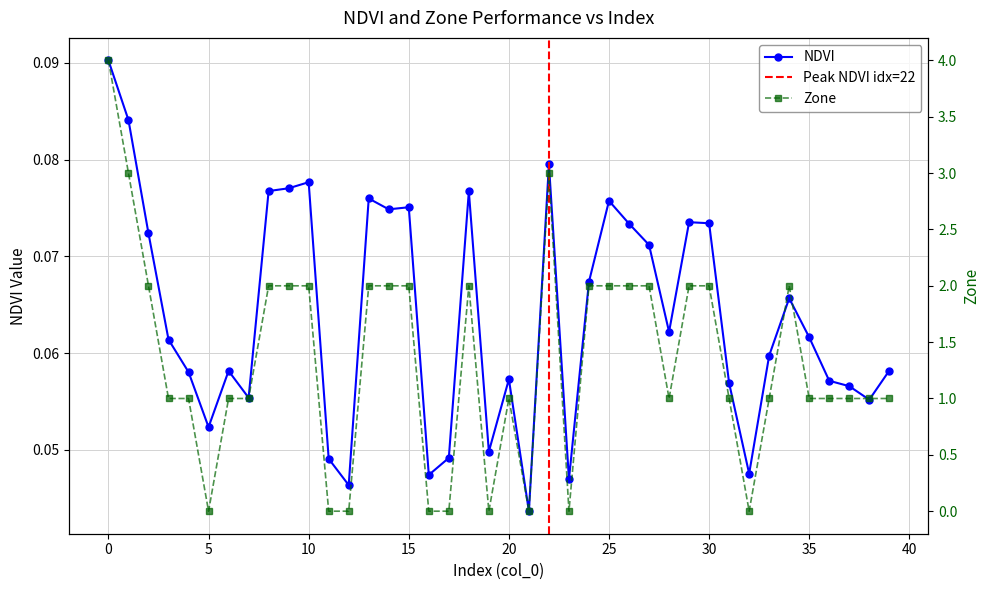

What is the value of the Zone point at the 23rd from the left?

3.0